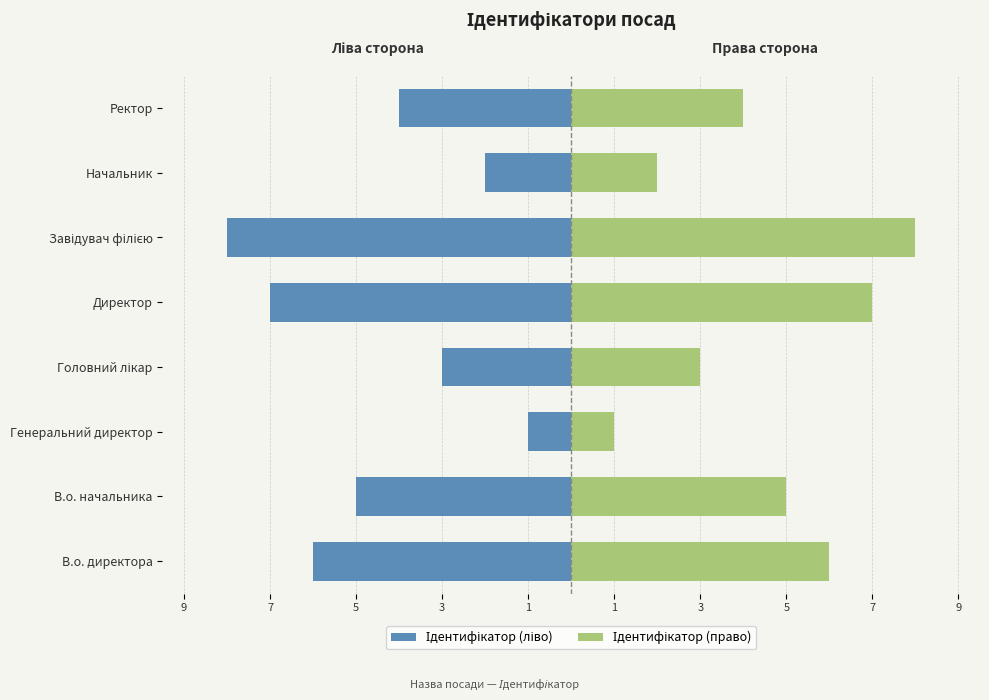

At Директор, list the series in order from largest to smallest.

Ідентифікатор (право), Ідентифікатор (ліво)